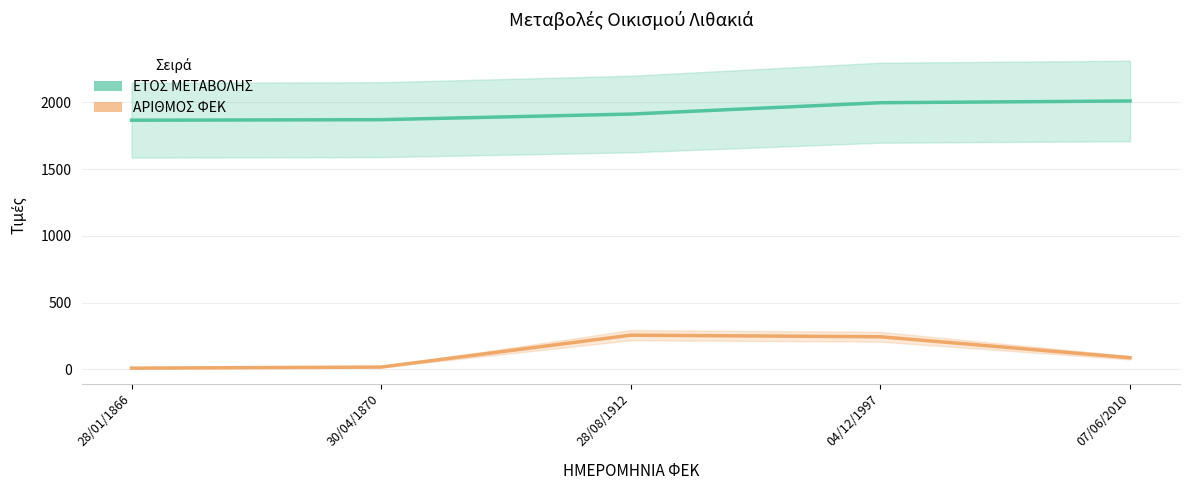

What is the sum of all ΕΤΟΣ ΜΕΤΑΒΟΛΗΣ values?

9655